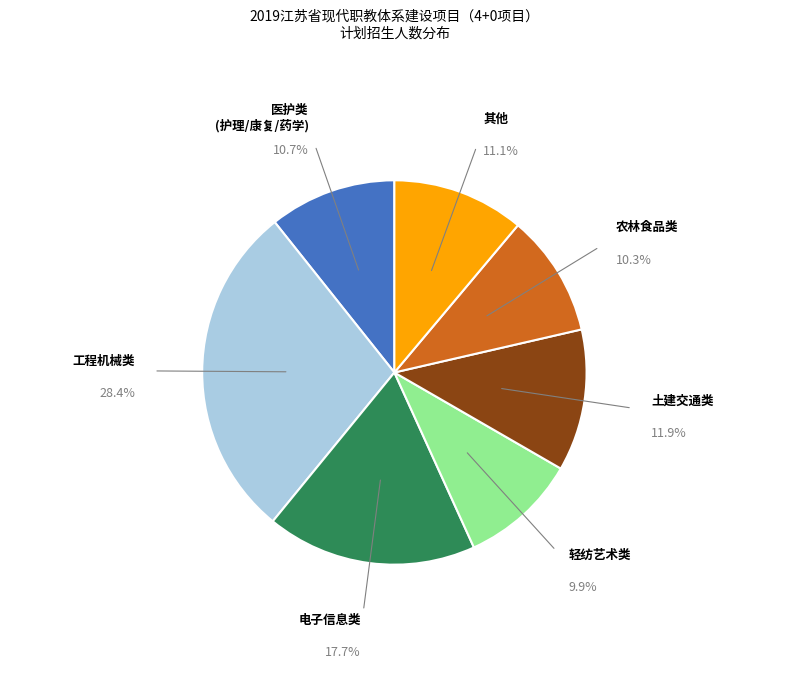

What is the ratio of the value at 电子信息类 to the value at 医护类 (护理/康复/药学)?

1.7